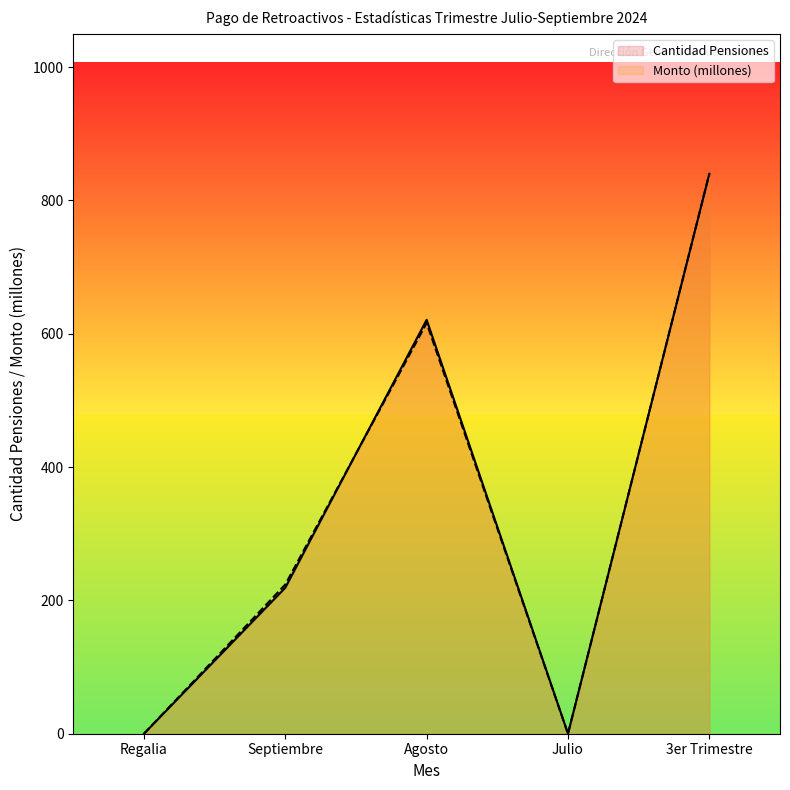

After their last crossing, which series has the higher values: Monto (millones) or Cantidad Pensiones?

Cantidad Pensiones